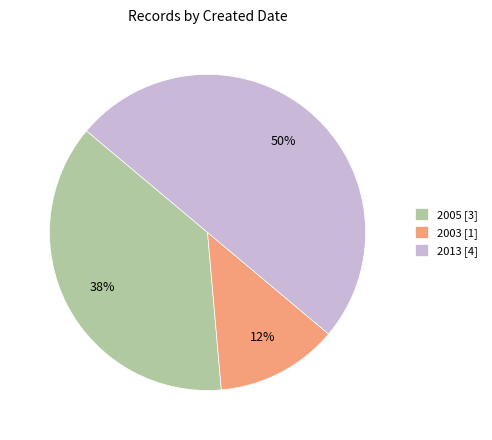

Between 2013 [4] and 2003 [1], which is larger?

2013 [4]